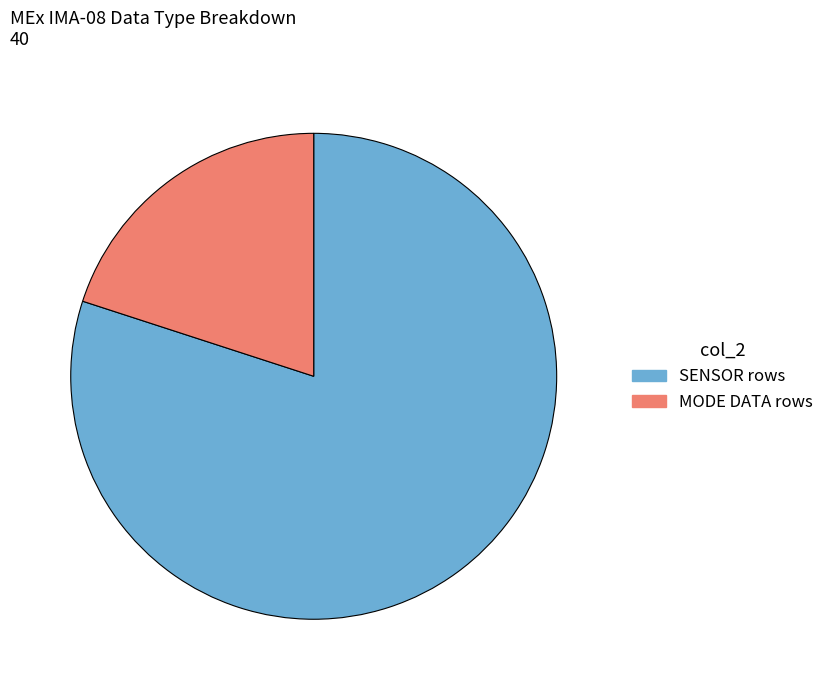

Rank the categories by value from highest to lowest.

SENSOR rows, MODE DATA rows